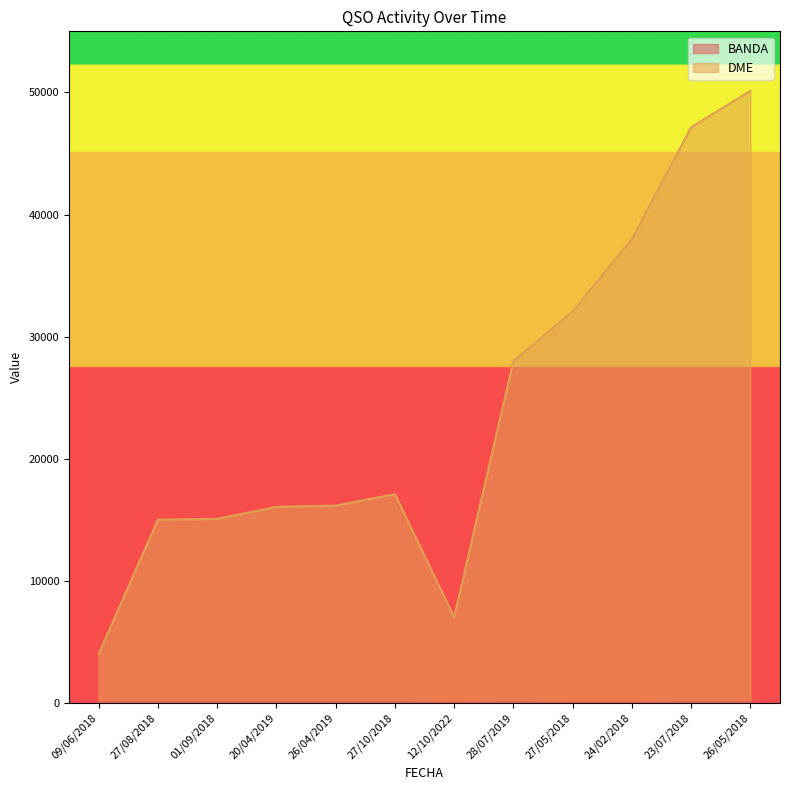

Which series has the largest total across all categories?

DME